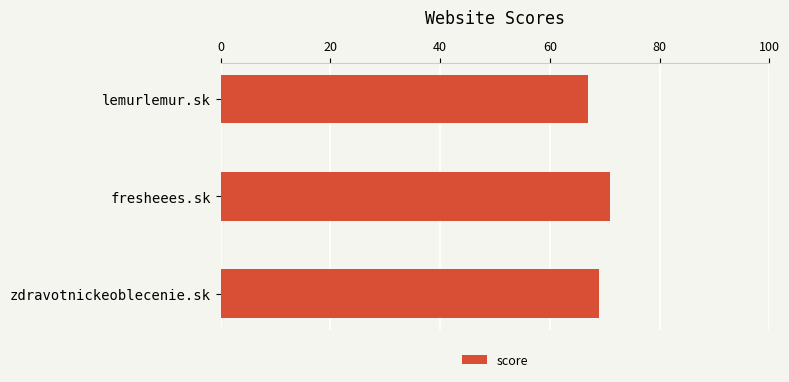

What is the ratio of the value at lemurlemur.sk to the value at fresheees.sk?

0.9